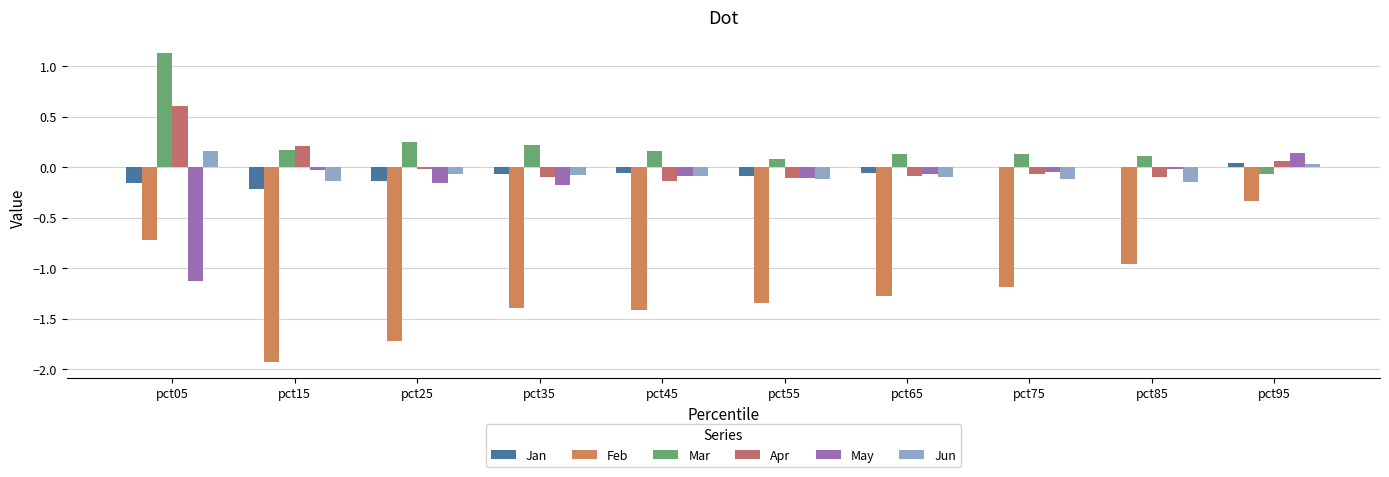

List the series in order of their peak value, lowest first.

Feb, Jan, May, Jun, Apr, Mar